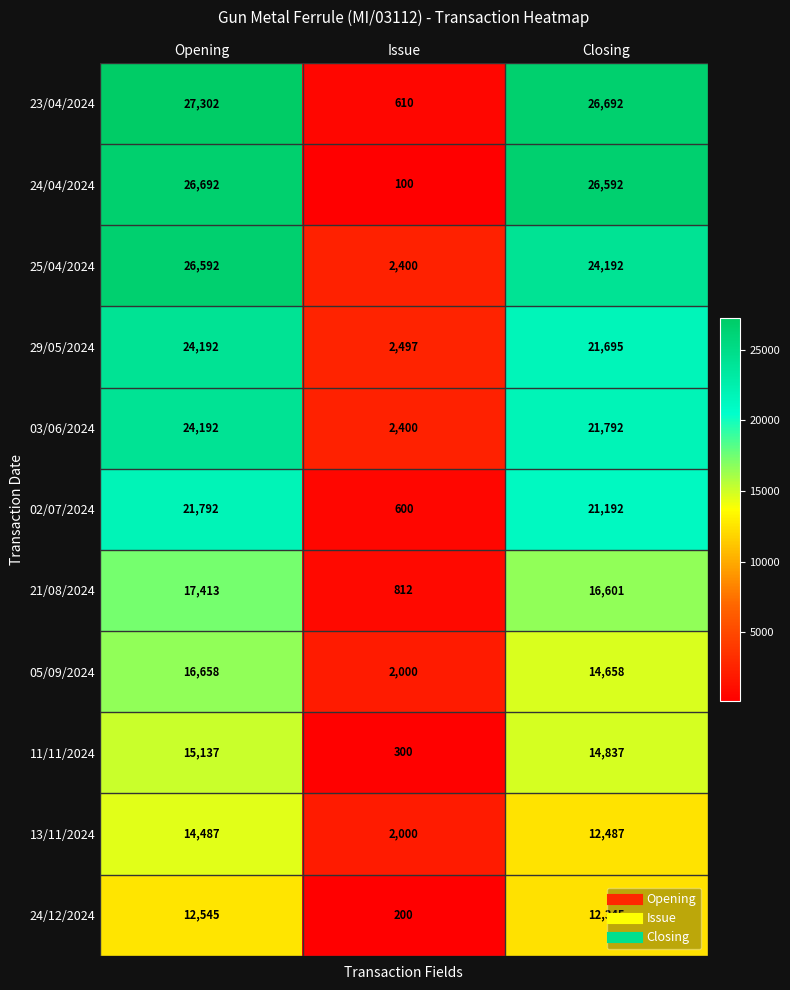

List the labels in order of 25/04/2024 value, smallest first.

Issue, Closing, Opening